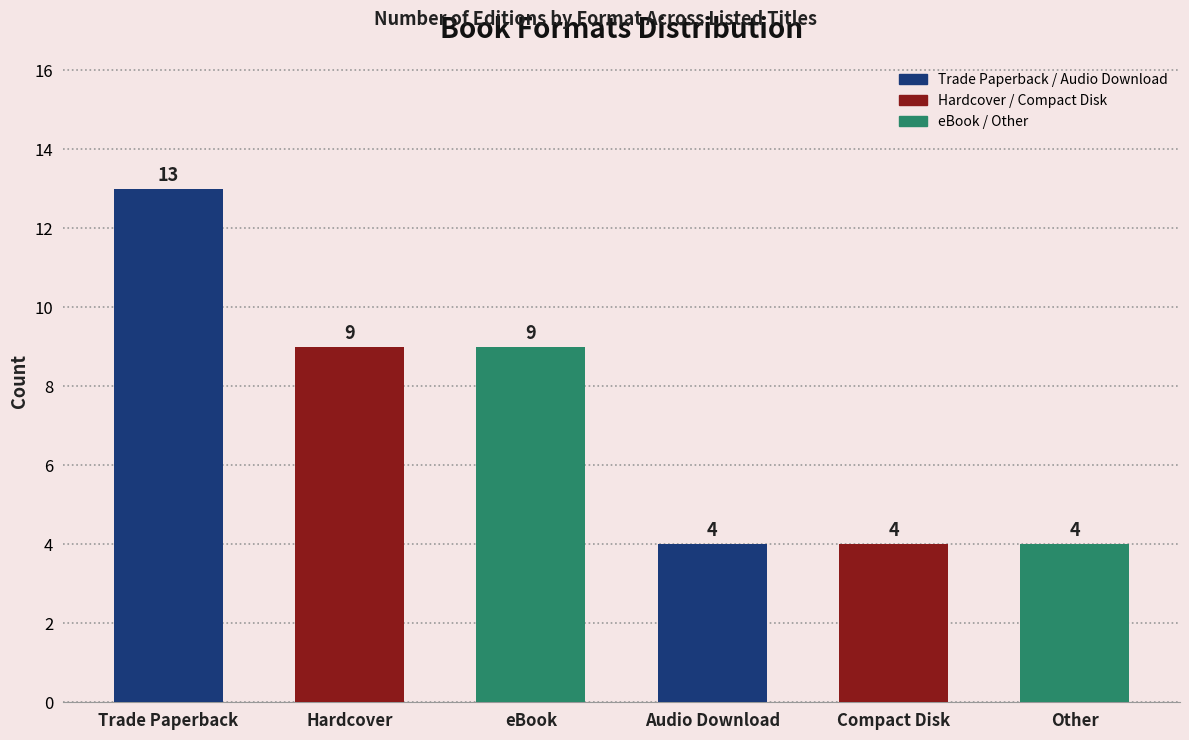

Reading left to right, list all the values displayed in this chart.

13	9	9	4	4	4